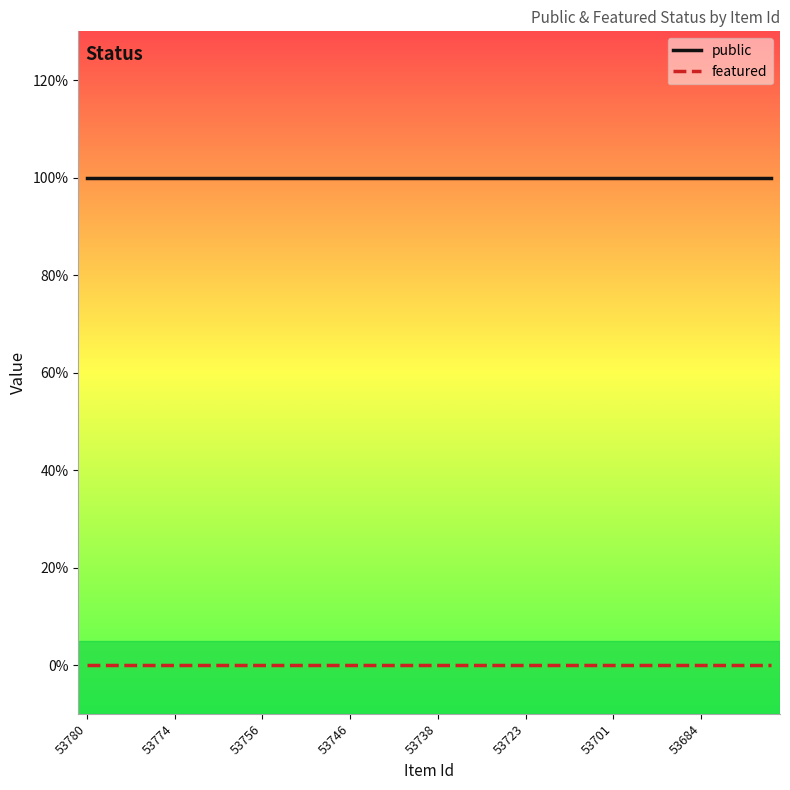

Does the chart have visible grid lines?

No